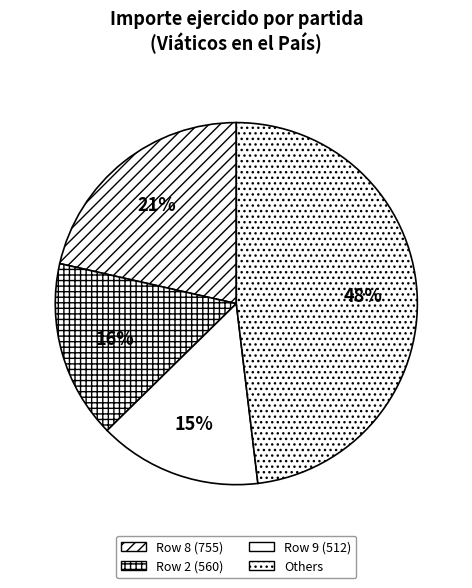

Count the number of slices in the pie.

4